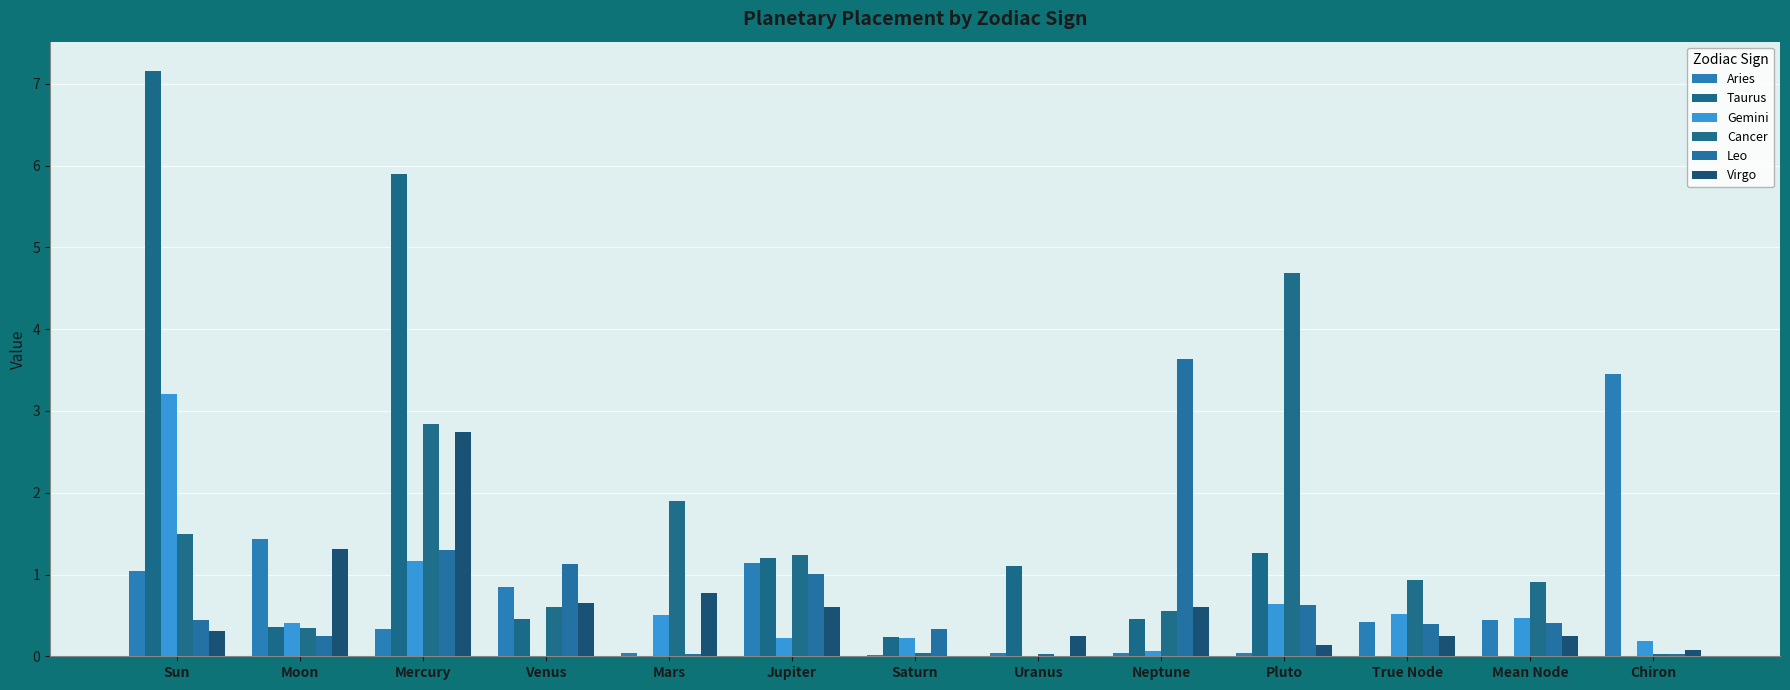

What is the maximum value shown in the chart?

7.2